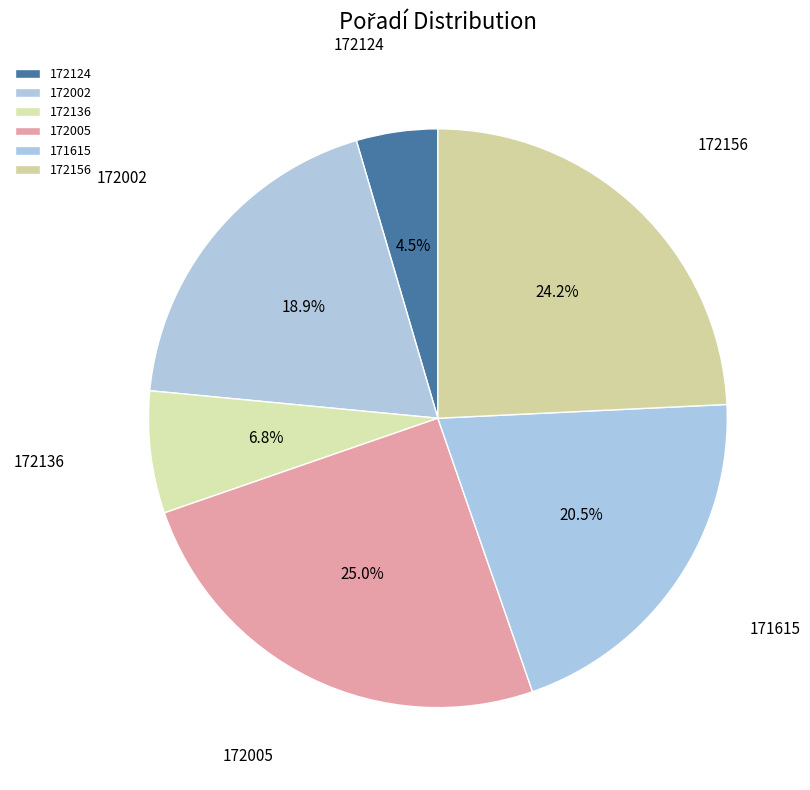

Does 172156 account for over 50% of the chart?

No